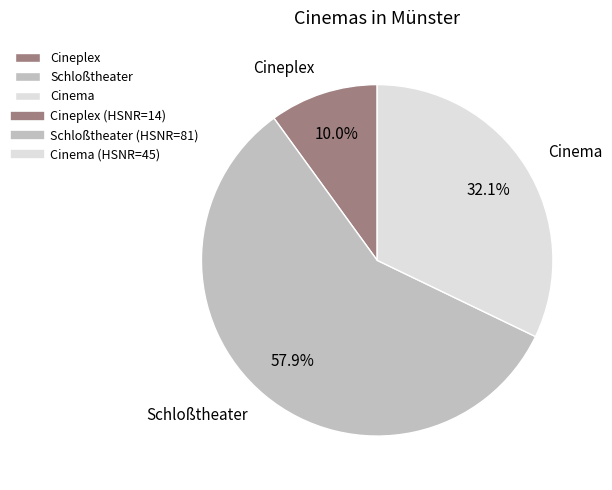

To the nearest percent, what percentage of the pie is Cineplex?

10%